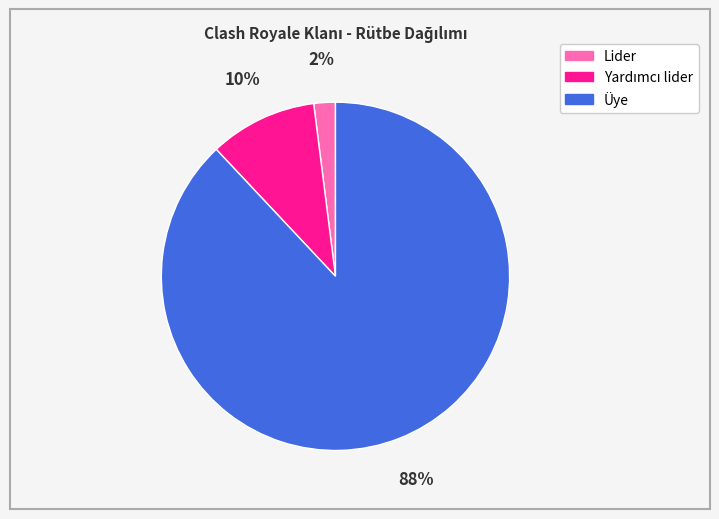

How many segments does this pie chart have?

3